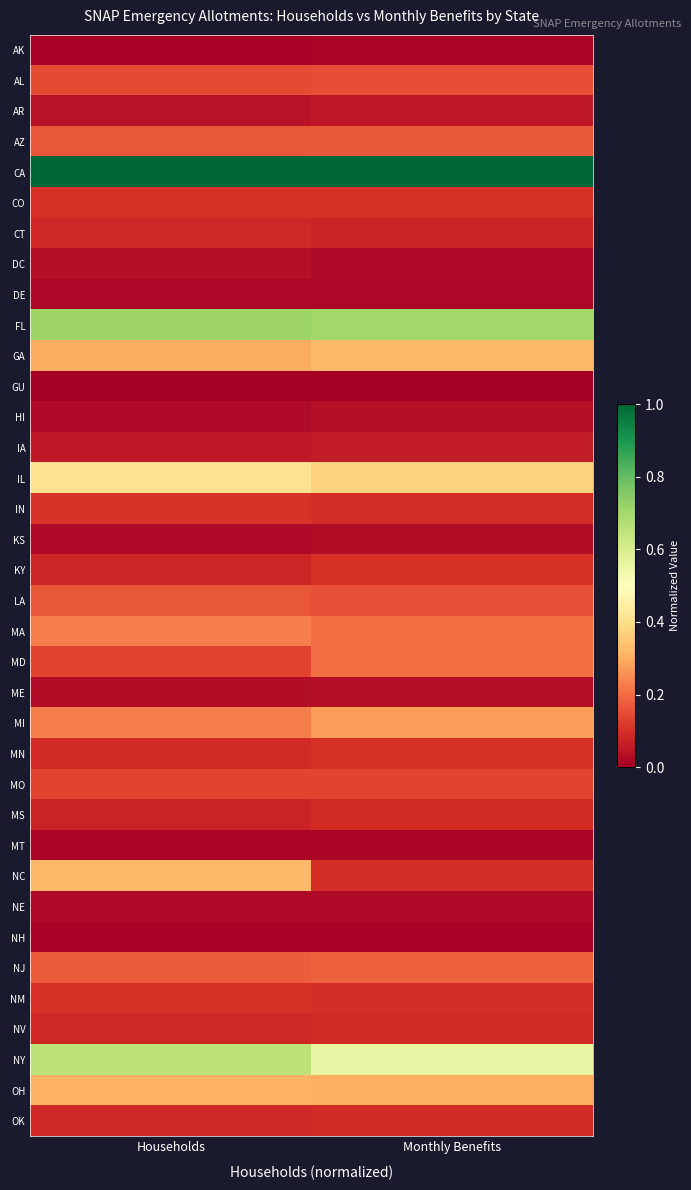

Reading left to right, transcribe all the data shown in this chart.

AK: Households=0.0	Monthly Benefits=0.0
AL: Households=0.1	Monthly Benefits=0.2
AR: Households=0.0	Monthly Benefits=0.1
AZ: Households=0.2	Monthly Benefits=0.2
CA: Households=1.0	Monthly Benefits=1.0
CO: Households=0.1	Monthly Benefits=0.1
CT: Households=0.1	Monthly Benefits=0.1
DC: Households=0.0	Monthly Benefits=0.0
DE: Households=0.0	Monthly Benefits=0.0
FL: Households=0.7	Monthly Benefits=0.7
GA: Households=0.3	Monthly Benefits=0.3
GU: Households=0.0	Monthly Benefits=0.0
HI: Households=0.0	Monthly Benefits=0.0
IA: Households=0.1	Monthly Benefits=0.1
IL: Households=0.4	Monthly Benefits=0.4
IN: Households=0.1	Monthly Benefits=0.1
KS: Households=0.0	Monthly Benefits=0.0
KY: Households=0.1	Monthly Benefits=0.1
LA: Households=0.2	Monthly Benefits=0.2
MA: Households=0.2	Monthly Benefits=0.2
MD: Households=0.1	Monthly Benefits=0.2
ME: Households=0.0	Monthly Benefits=0.0
MI: Households=0.2	Monthly Benefits=0.3
MN: Households=0.1	Monthly Benefits=0.1
MO: Households=0.1	Monthly Benefits=0.1
MS: Households=0.1	Monthly Benefits=0.1
MT: Households=0.0	Monthly Benefits=0.0
NC: Households=0.3	Monthly Benefits=0.1
NE: Households=0.0	Monthly Benefits=0.0
NH: Households=0.0	Monthly Benefits=0.0
NJ: Households=0.2	Monthly Benefits=0.2
NM: Households=0.1	Monthly Benefits=0.1
NV: Households=0.1	Monthly Benefits=0.1
NY: Households=0.7	Monthly Benefits=0.6
OH: Households=0.3	Monthly Benefits=0.3
OK: Households=0.1	Monthly Benefits=0.1